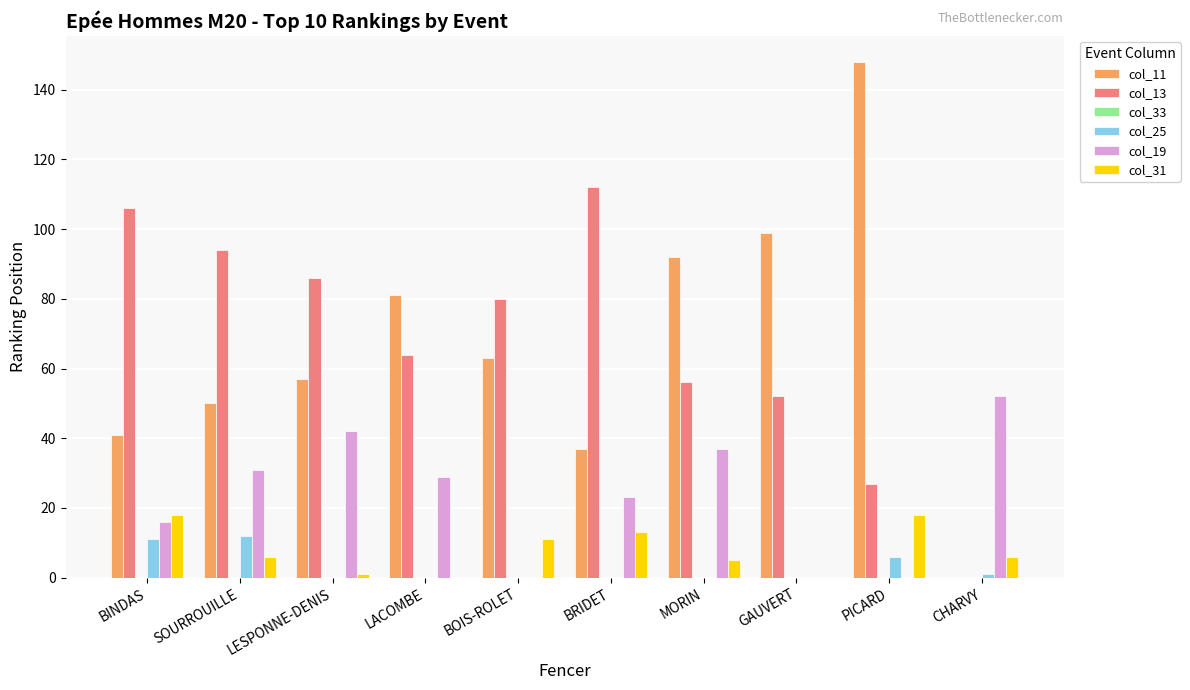

What is the sum of the col_11 values at CHARVY and SOURROUILLE?

50